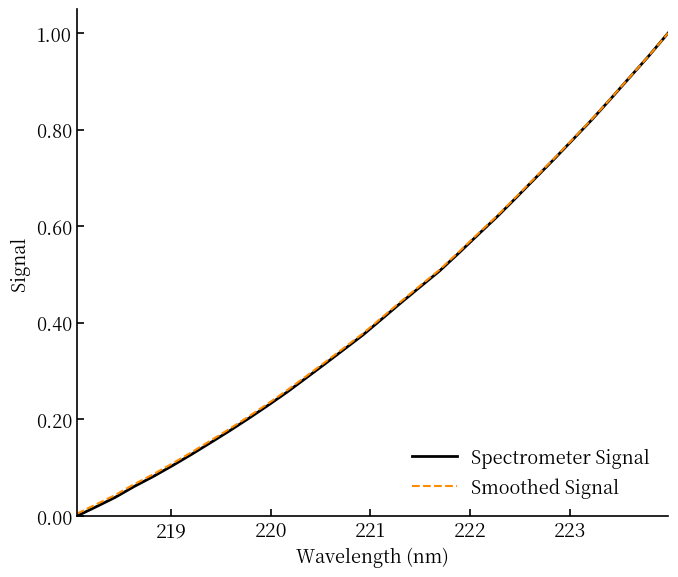

Which series has the widest spread of values?

Spectrometer Signal